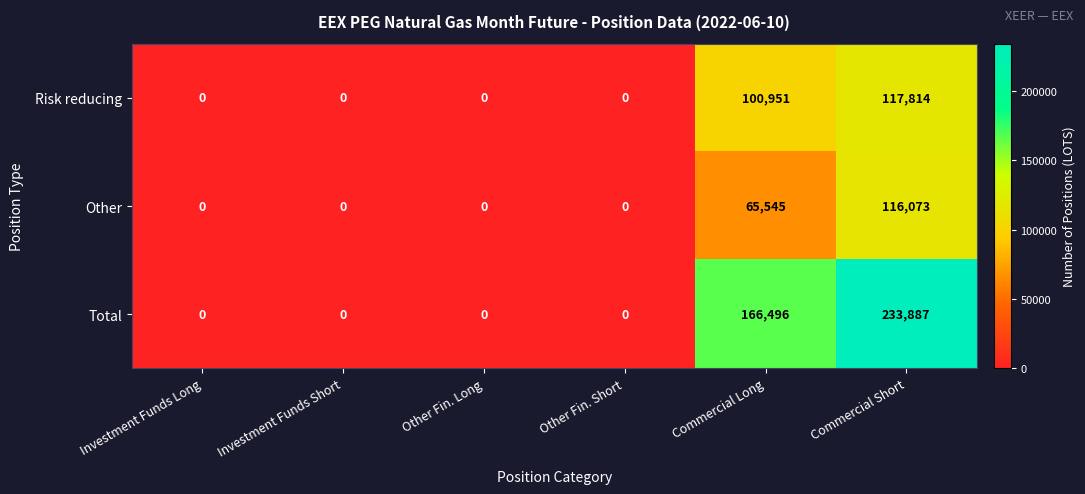

Which series has the widest spread of values?

Total